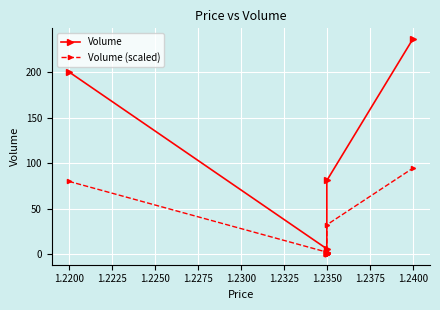

At how many categories does at least one series exceed 138?

2